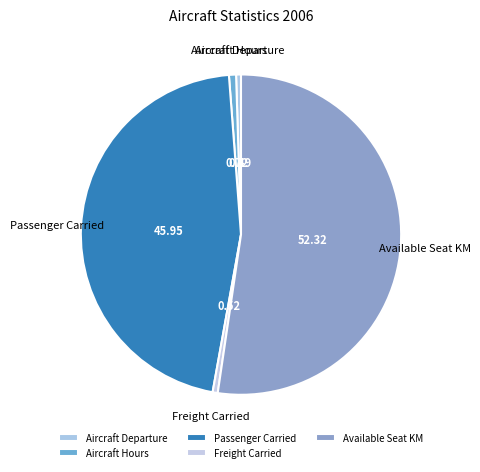

Does Passenger Carried represent more than half of the total?

No